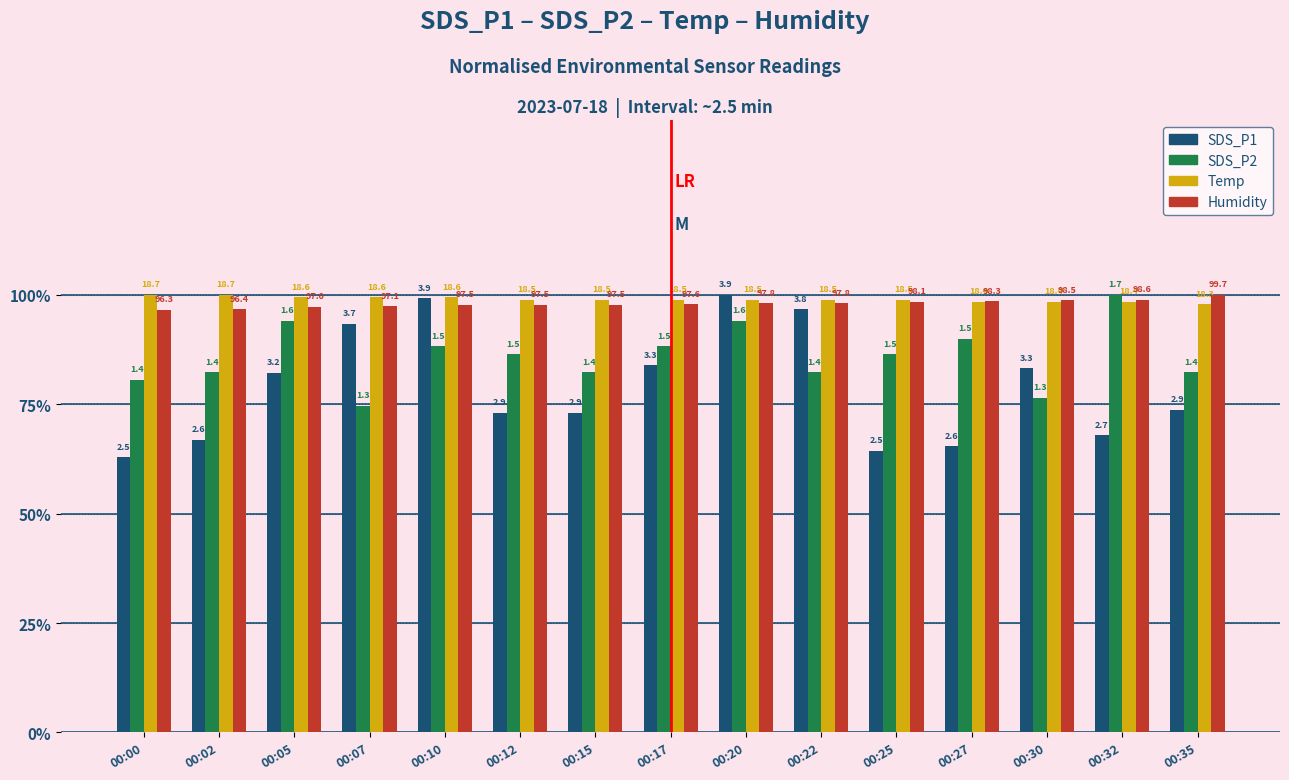

What are all the series names shown in the legend?

SDS_P1, SDS_P2, Temp, Humidity